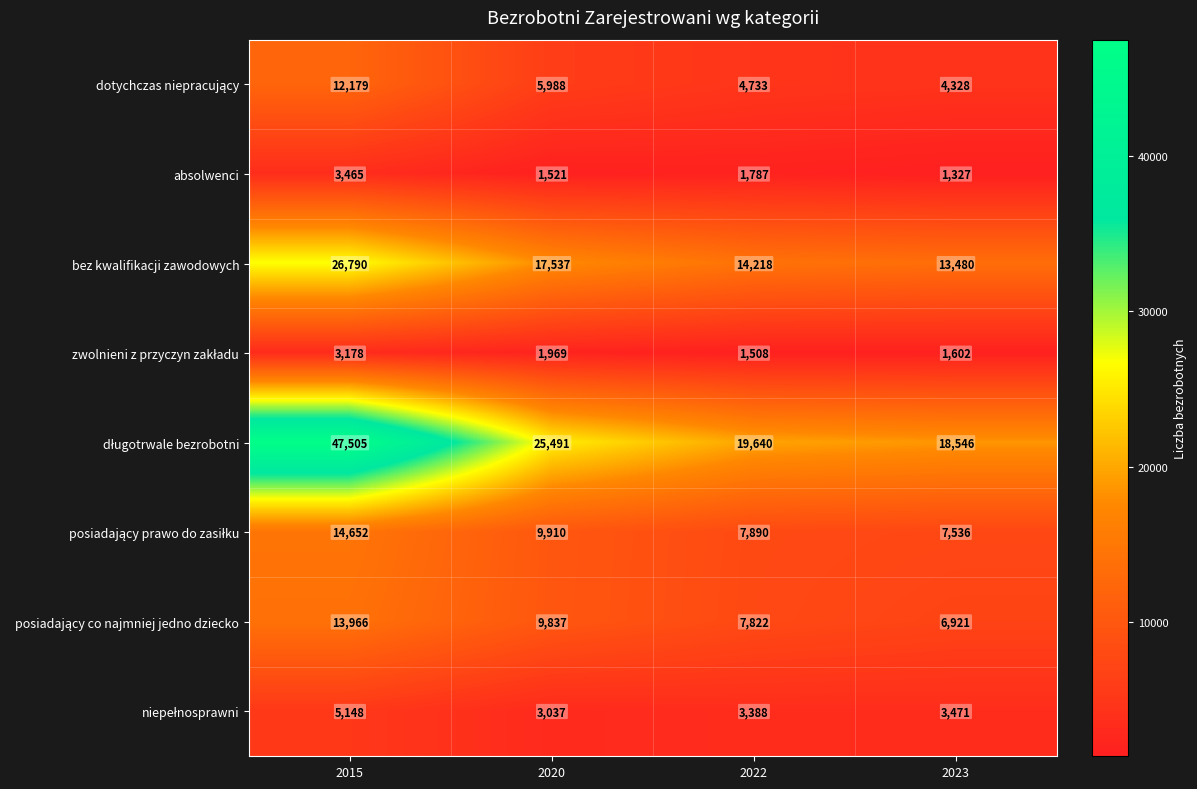

At which category is the sum across all series the highest?

2015